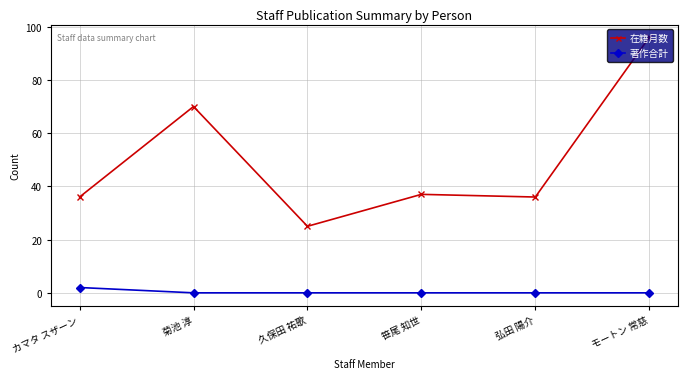

Reading left to right, list all the values displayed in this chart.

在籍月数: 36	70	25	37	36	96
著作合計: 2	0	0	0	0	0